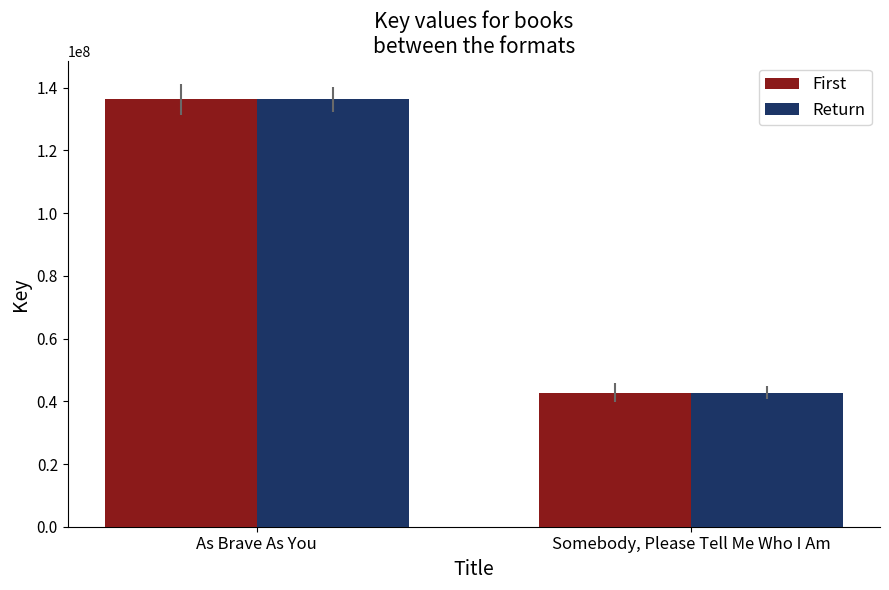

Is it true that Return equals 136319663 at As Brave As You?

True